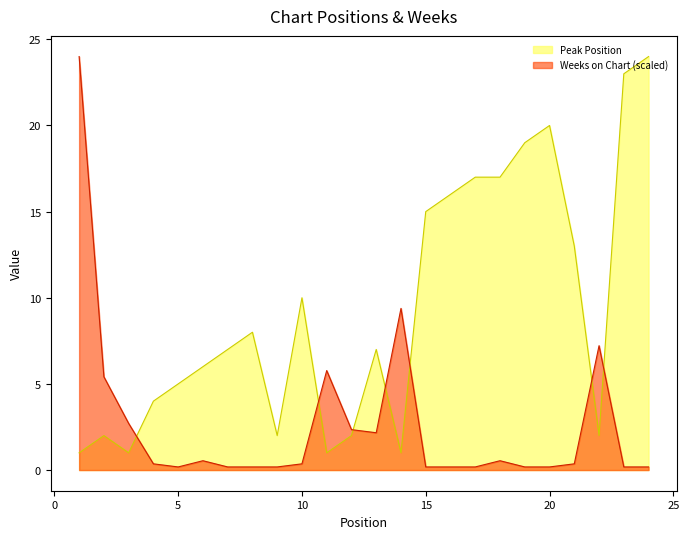

What is the difference between the second highest and minimum values in the Weeks on Chart series?

9.2